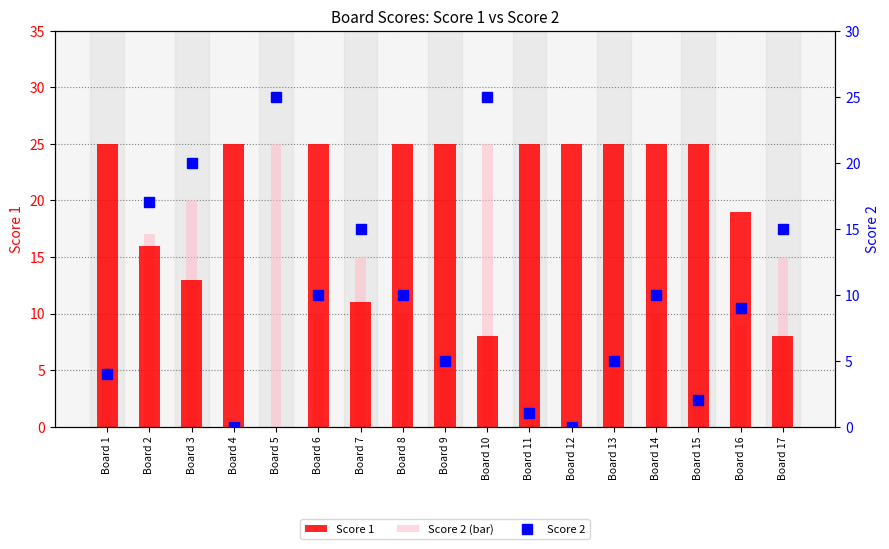

The value of Score 2 (bar) at Board 14 is 10. True or false?

True